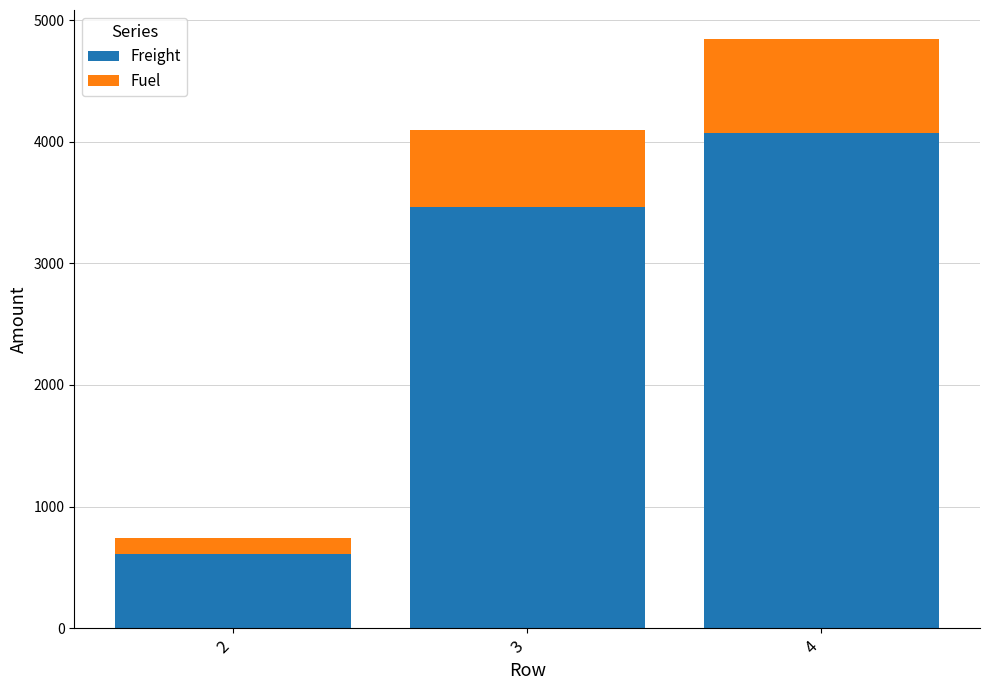

What is the sum of the Freight values at 3 and 2?

4068.9